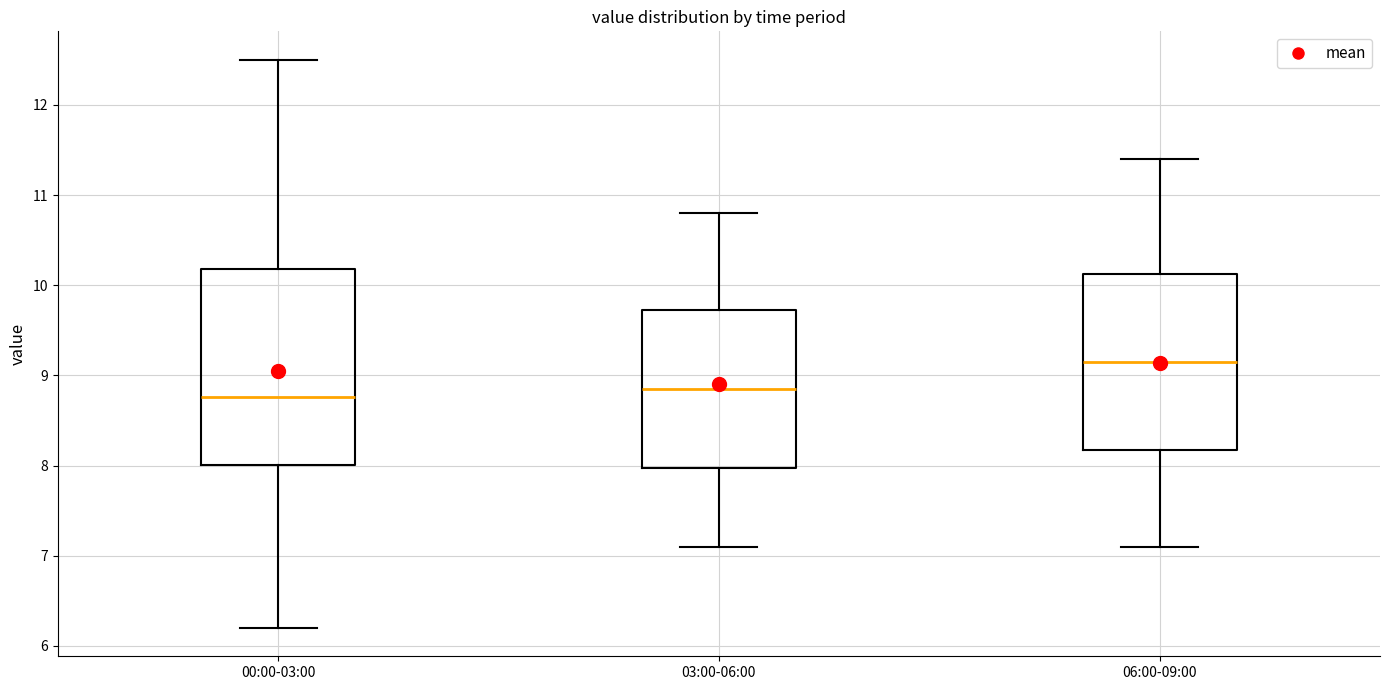

Which box's median line is the highest?

06:00-09:00